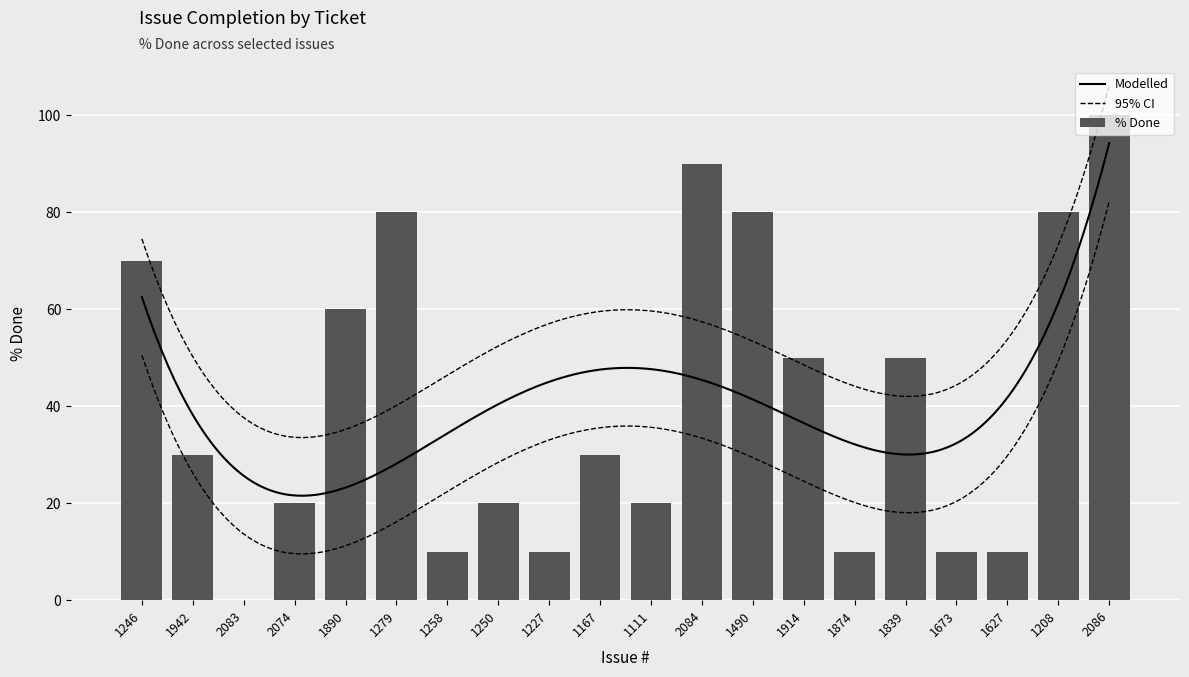

Reading left to right, list all the values displayed in this chart.

1246=70	1942=30	2083=0	2074=20	1890=60	1279=80	1258=10	1250=20	1227=10	1167=30	1111=20	2084=90	1490=80	1914=50	1874=10	1839=50	1673=10	1627=10	1208=80	2086=100